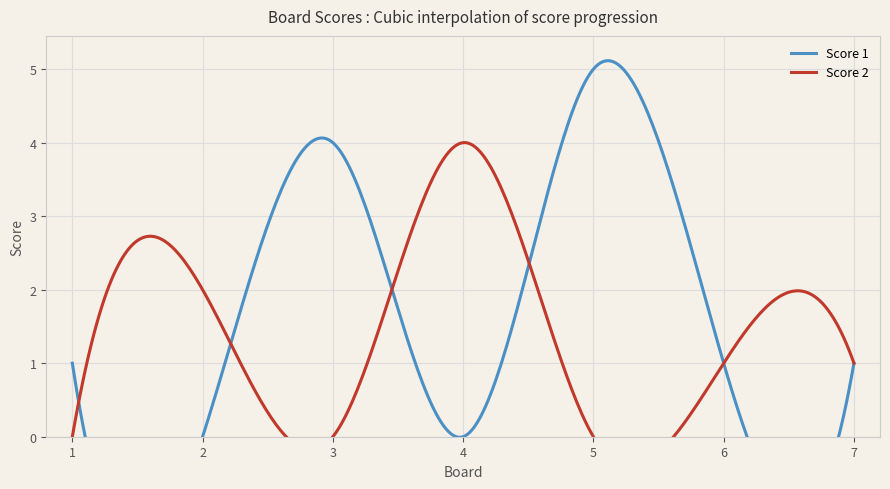

True or false: Score 1 has a value of 1 at 1.

True